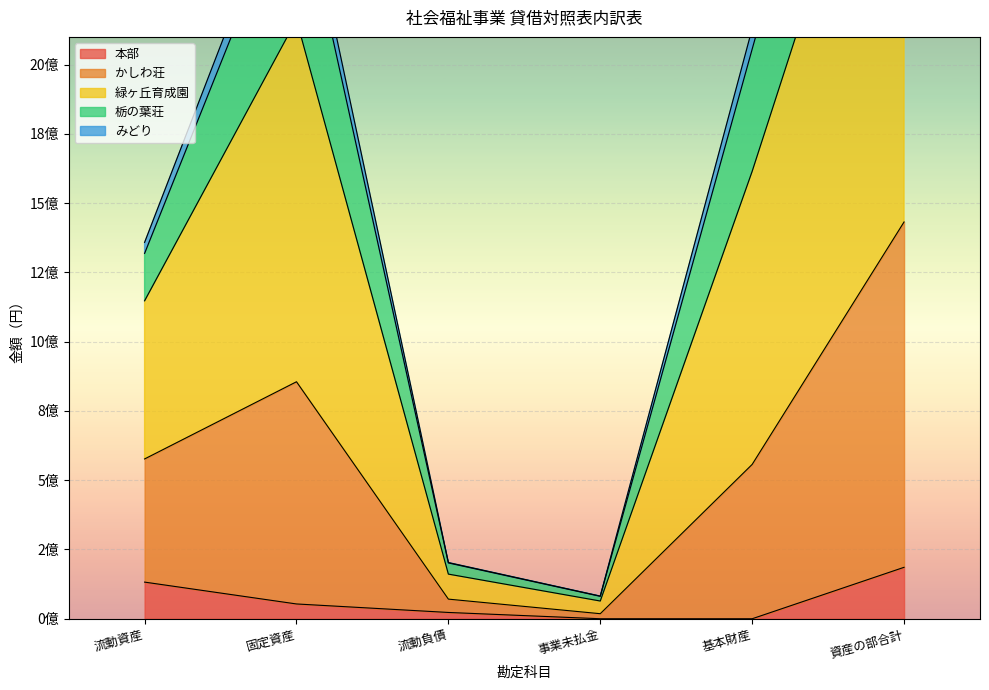

What is the value of the 緑ヶ丘育成園 point at the 6th from the left?

4136210709